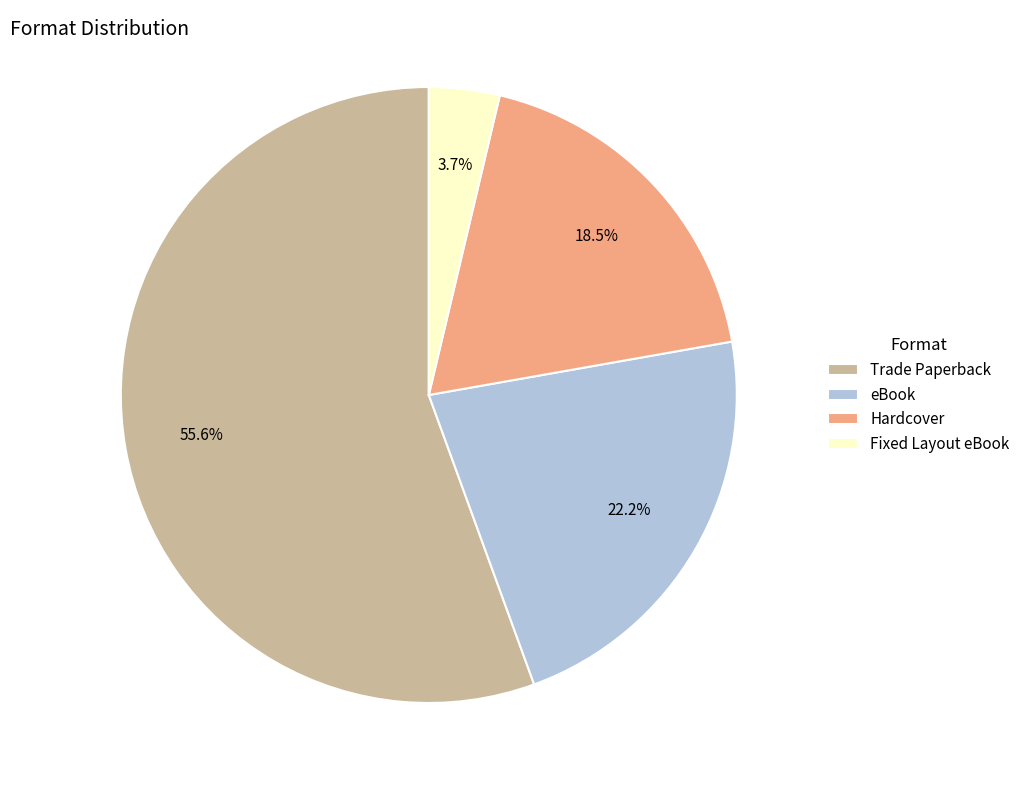

How many segments does this pie chart have?

4